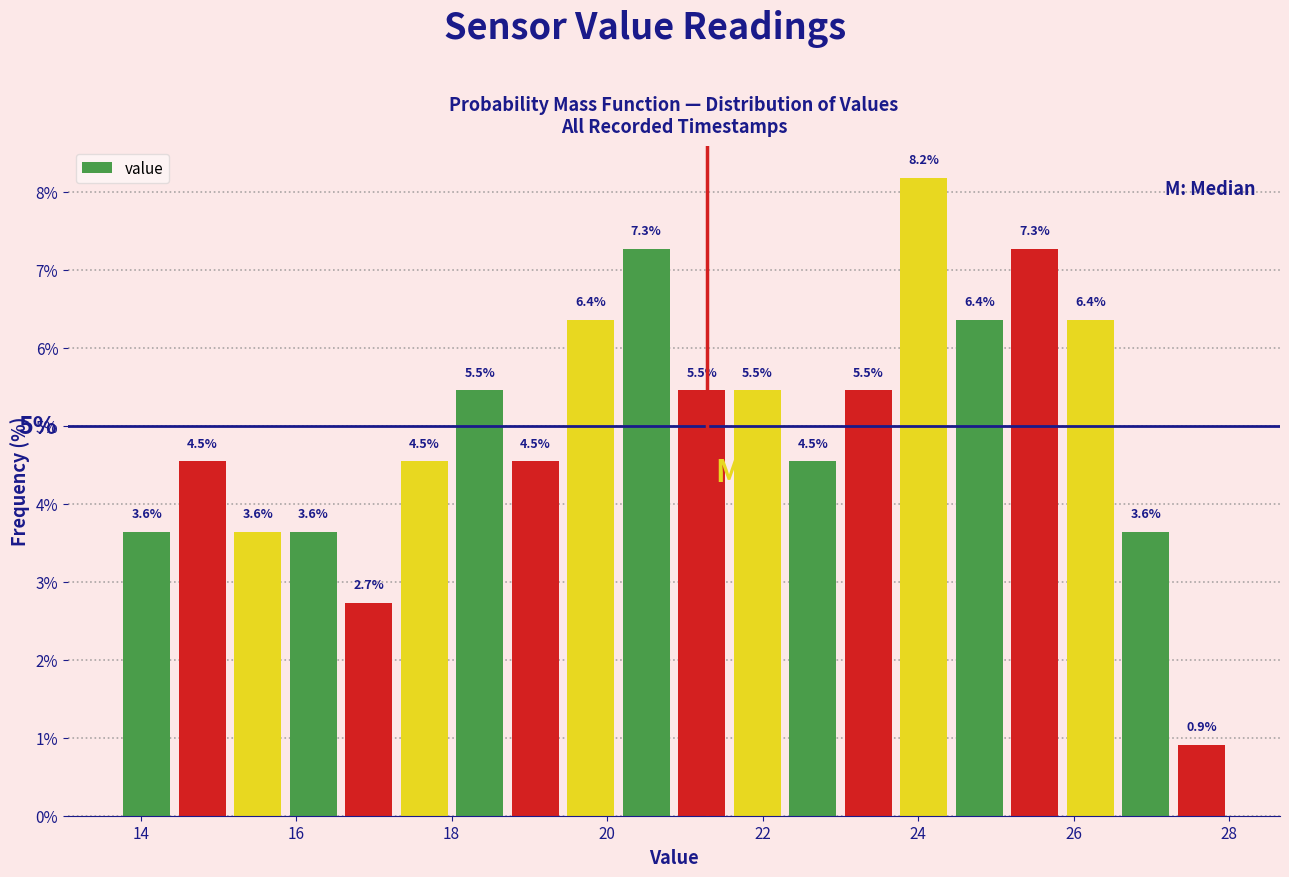

Read against the x-axis, roughly where is the centre of the tallest bar?

24.0